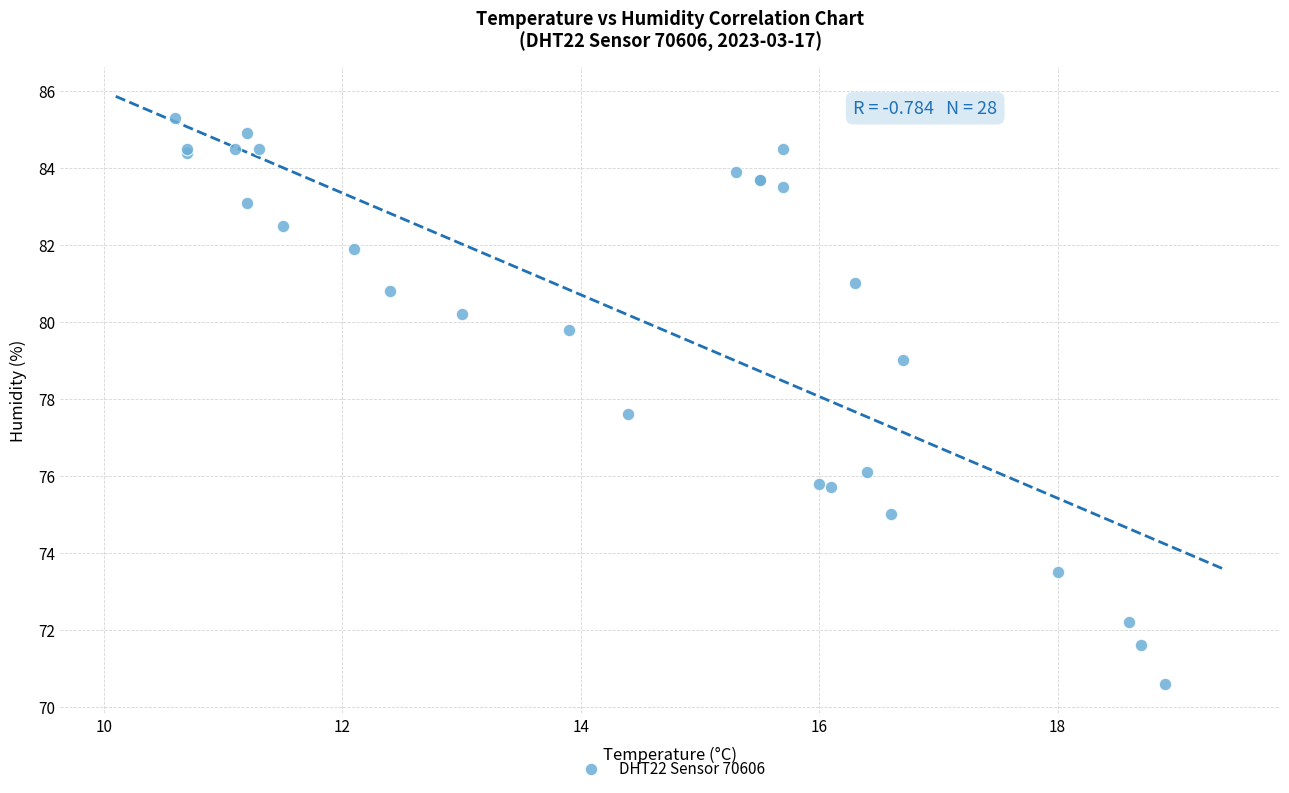

What Y value in the scatter plot is closest to 77?

77.6